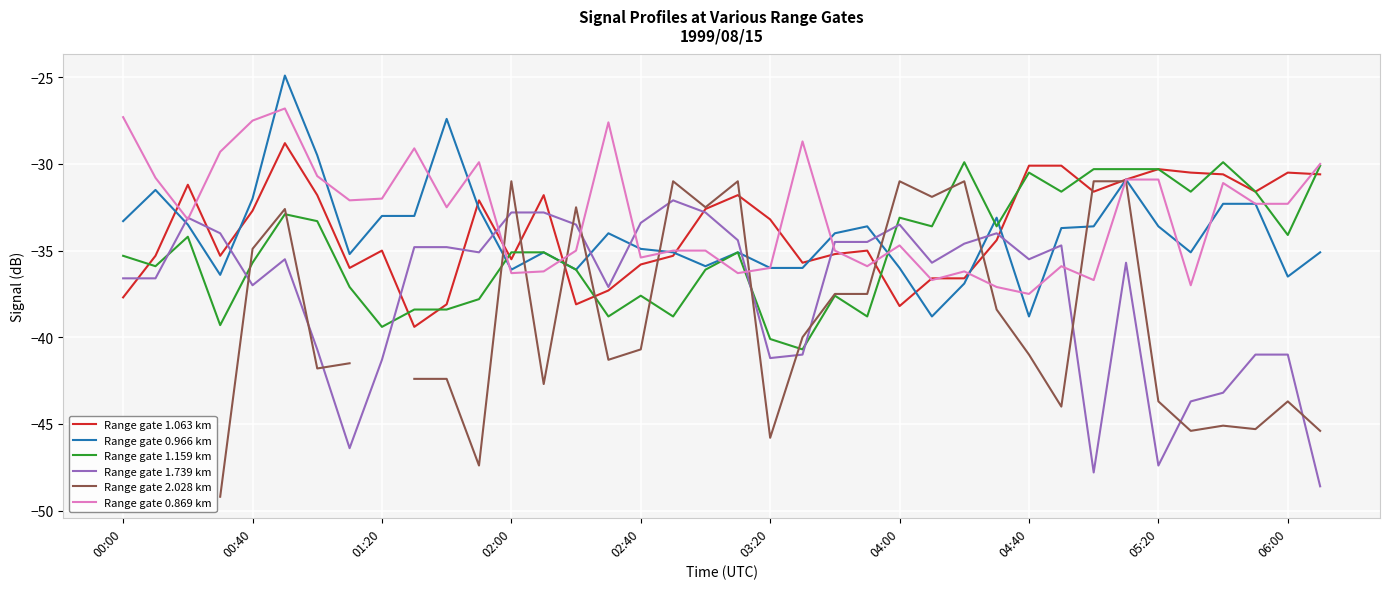

What value does the Range gate 0.869 km series have at 04:40?

-37.5